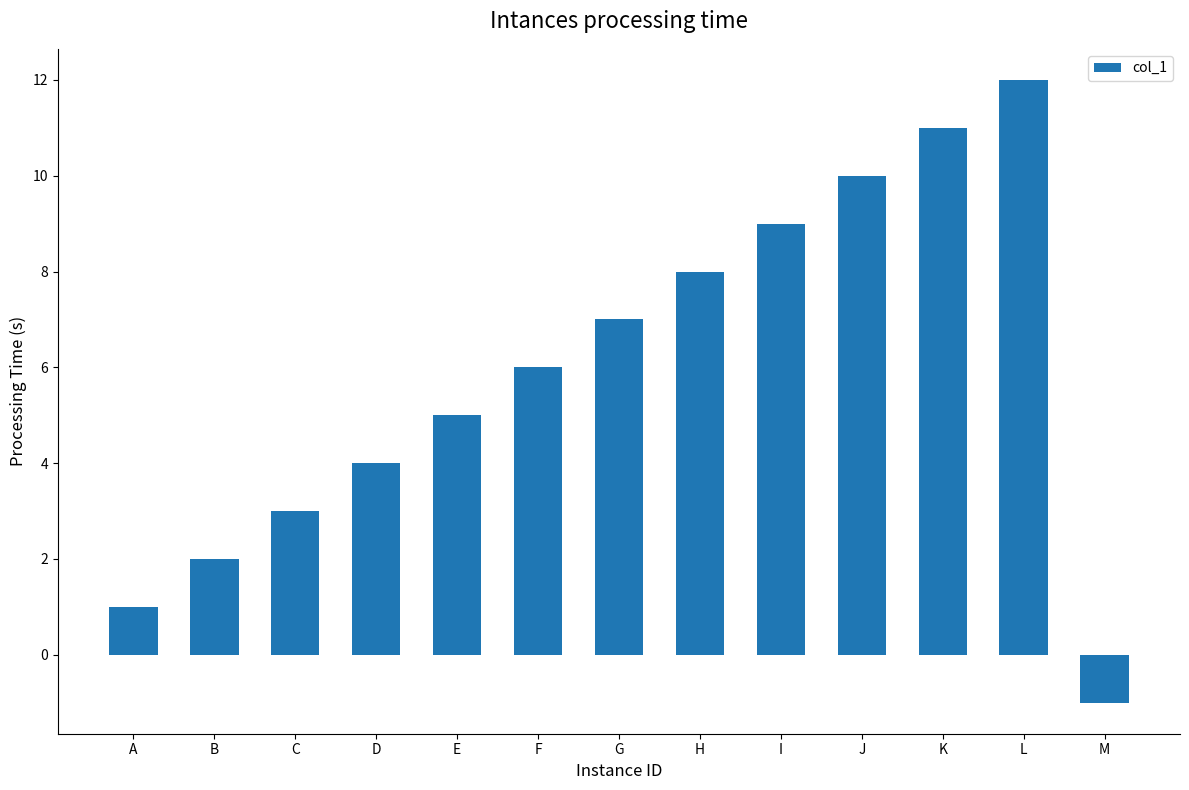

Which has a higher value, A or I?

I